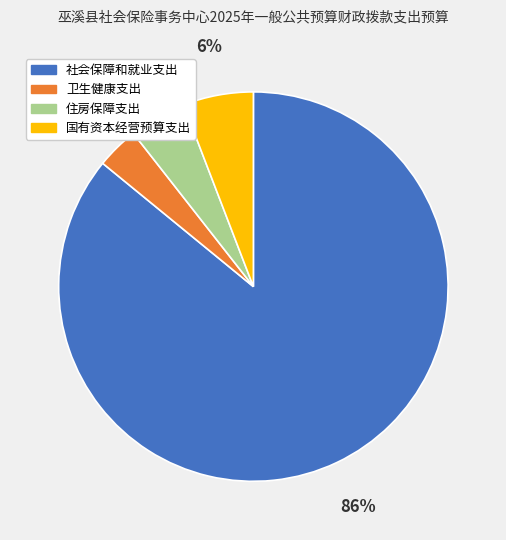

To the nearest percent, what is the average slice percentage?

25%